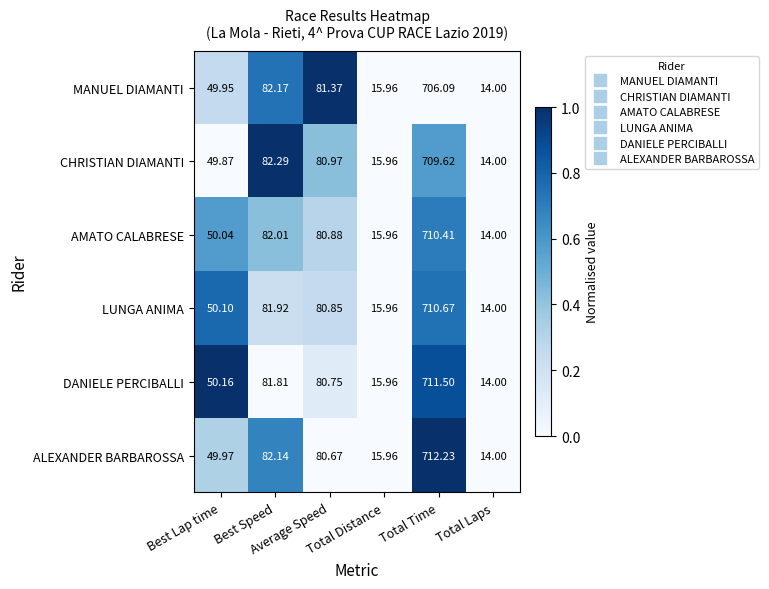

Which series has the largest total across all categories?

ALEXANDER BARBAROSSA